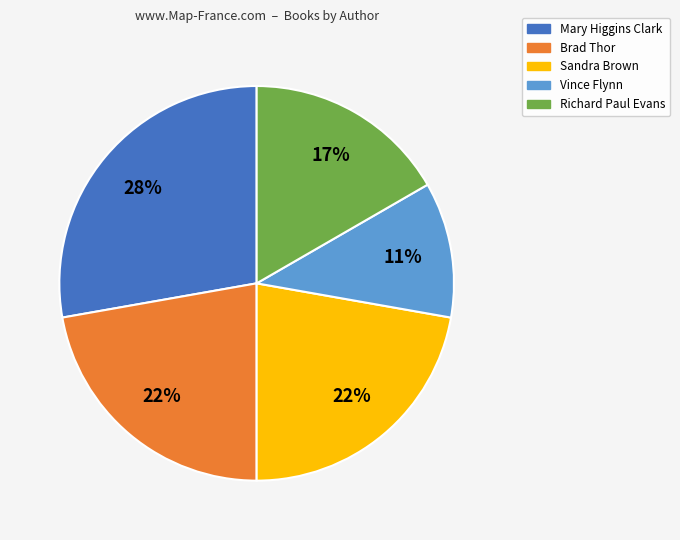

Is there any slice that represents more than half of the pie?

No